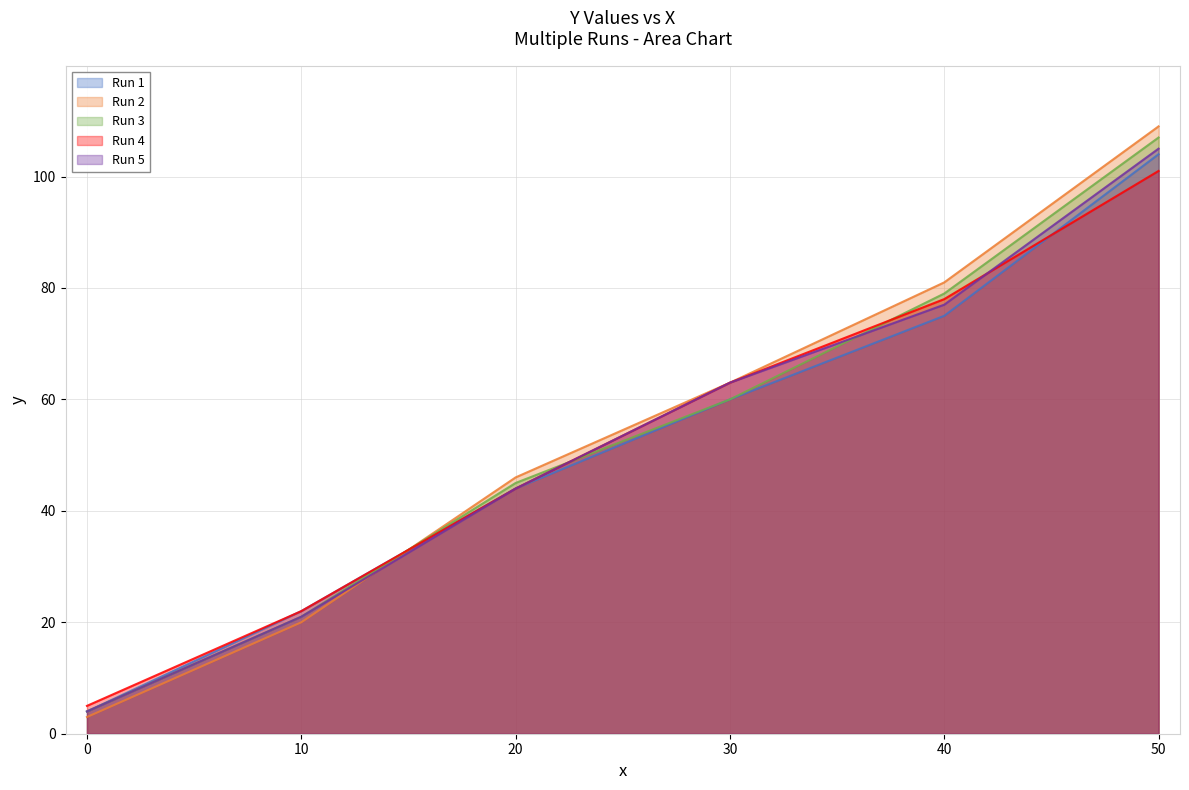

How many series are shown in this chart?

5